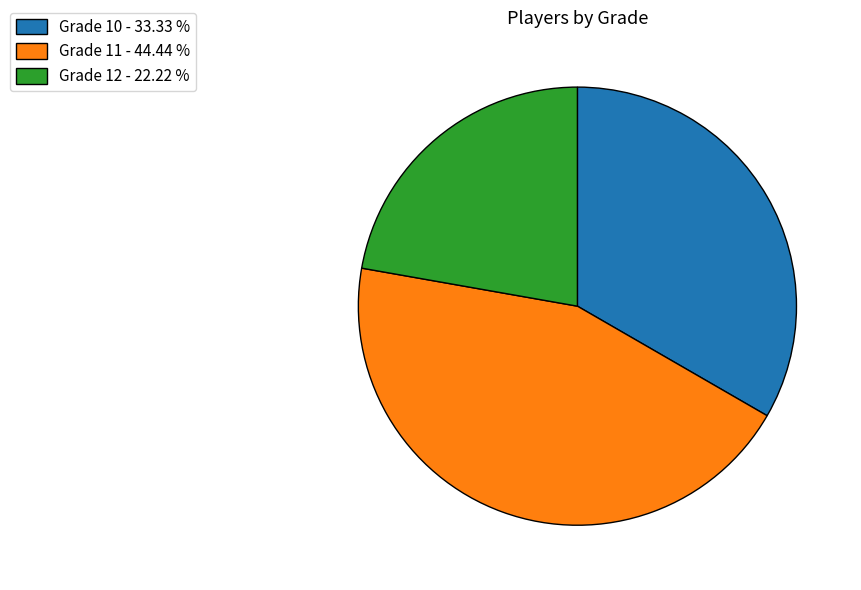

Count the number of slices in the pie.

3